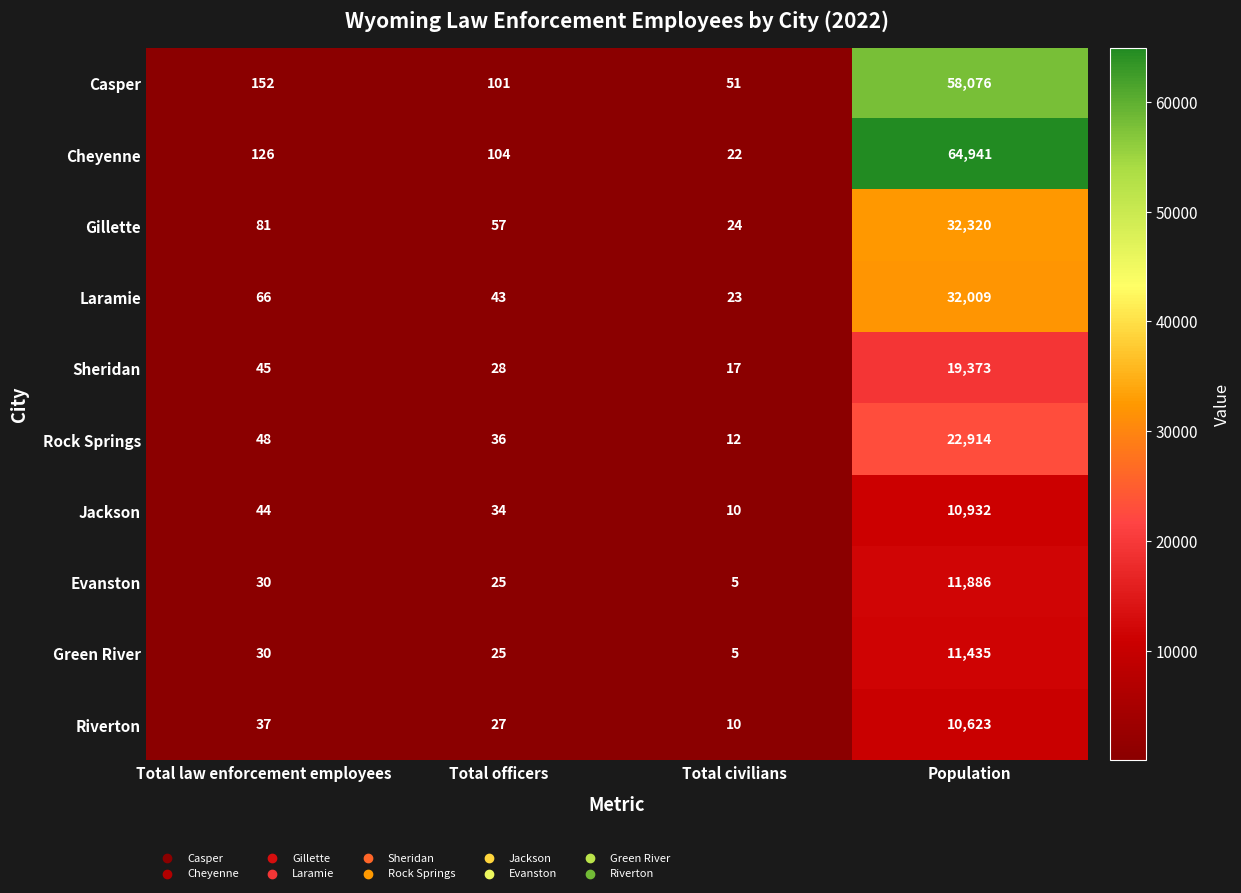

Which series has the largest range (max minus min)?

Cheyenne